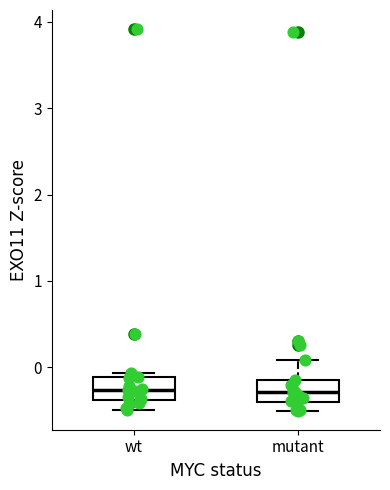

Reading left to right, read every box against the y-axis: the position of its median line, the range the box covers, and the ends of its whiskers. The values are not printed on the chart, so give them approximately, as read against the axis.

wt: median -0.3, box -0.4 to -0.1, whiskers -0.5 to -0.1 (just above the box's upper edge)
mutant: median -0.3, box -0.4 to -0.1, whiskers -0.5 to 0.1